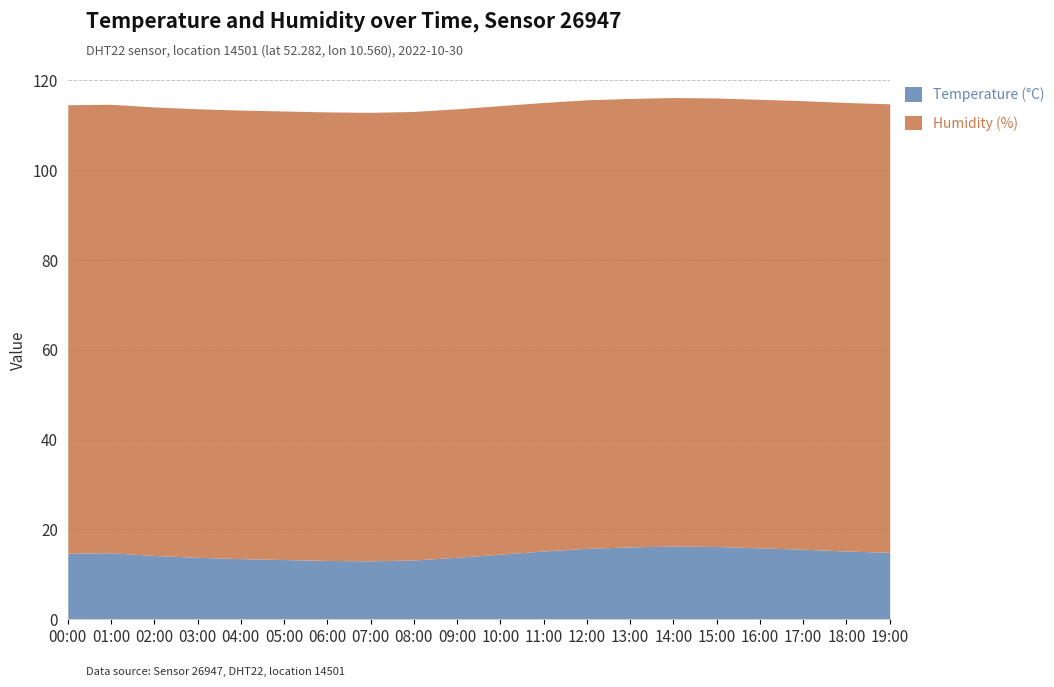

Read the humidity value at 17:00.

99.9